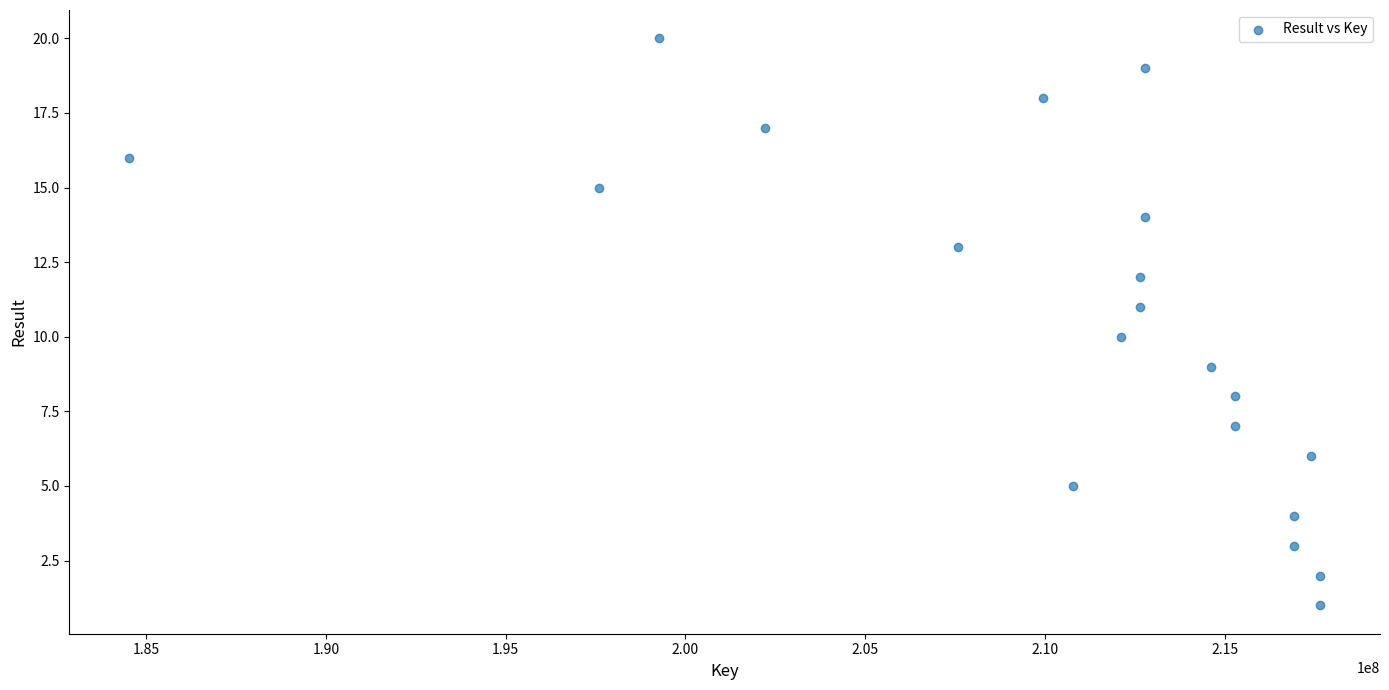

What is the range of X values (max minus min)?

33145069